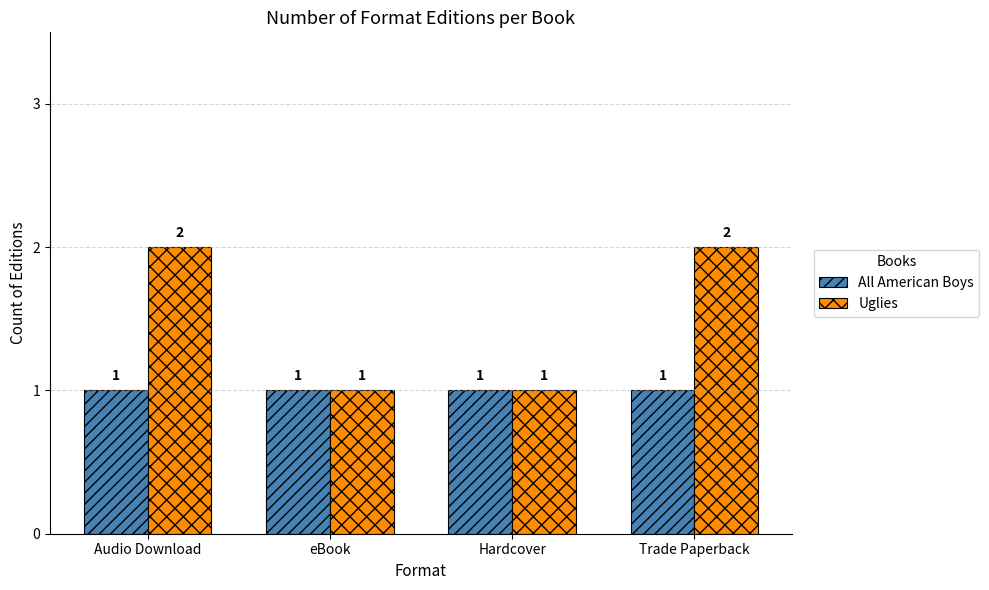

How many values in the Uglies series are below 2?

2